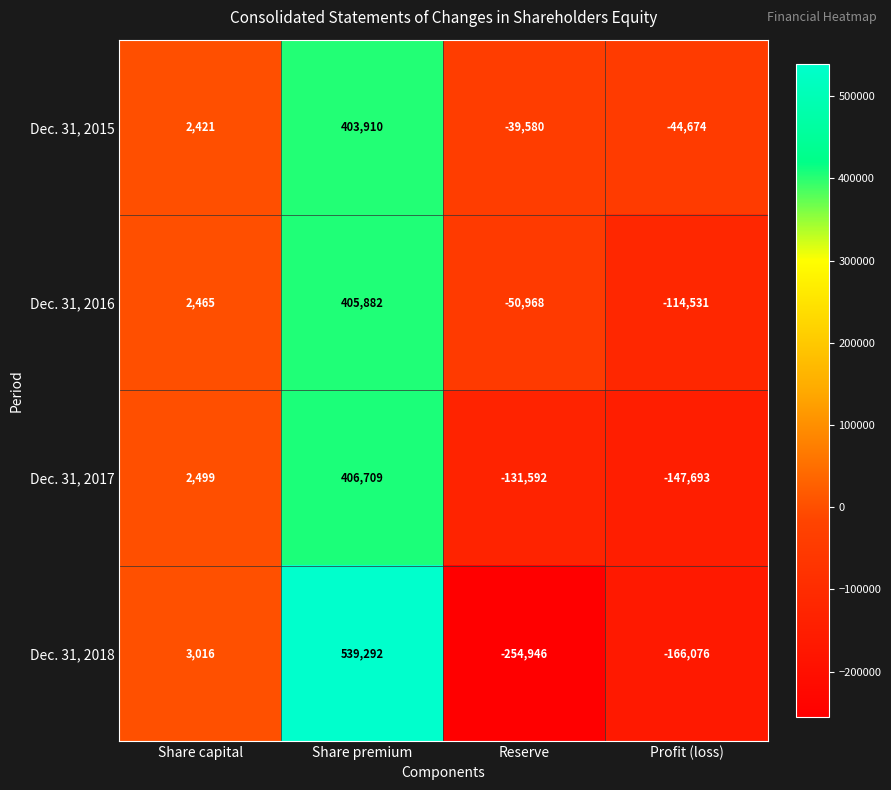

Reading left to right, transcribe all the data shown in this chart.

Dec. 31, 2015: 2421	403910	-39580	-44674
Dec. 31, 2016: 2465	405882	-50968	-114531
Dec. 31, 2017: 2499	406709	-131592	-147693
Dec. 31, 2018: 3016	539292	-254946	-166076